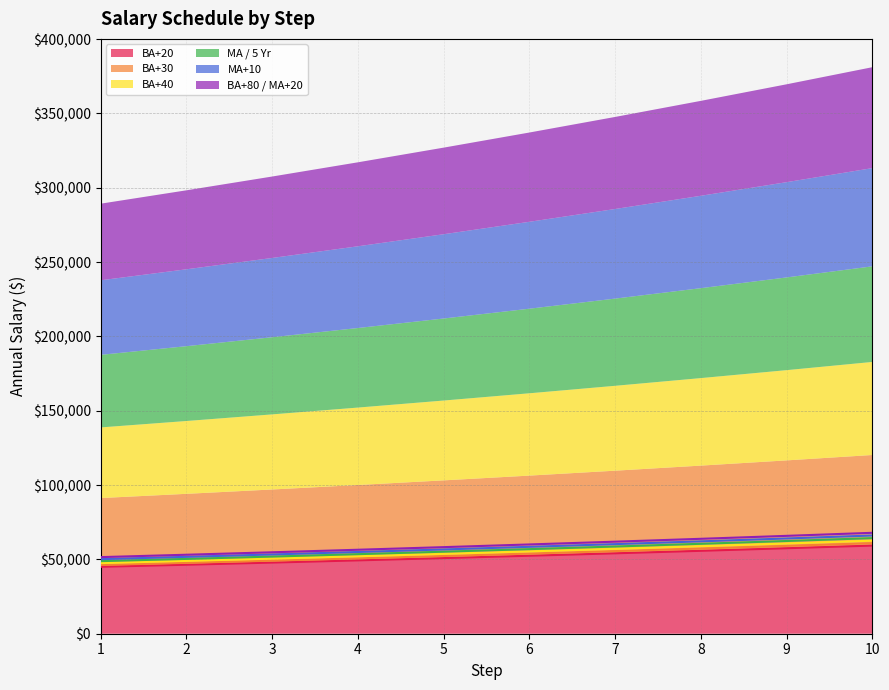

Does the chart display data point markers on the line(s)?

No